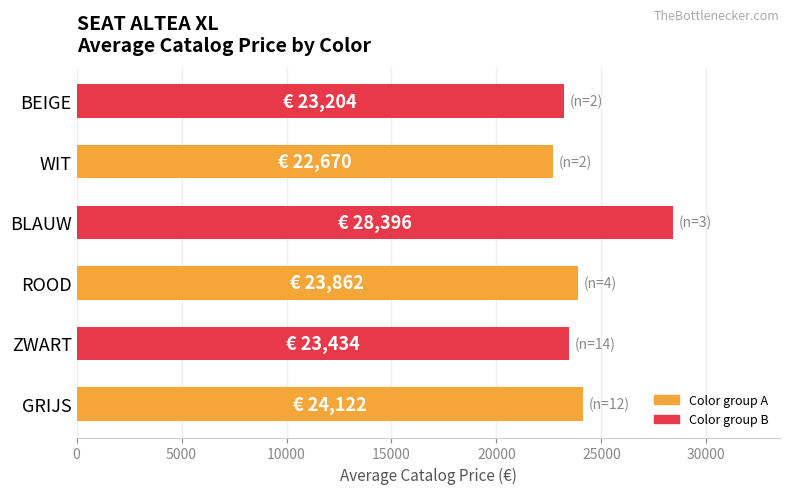

What is the difference between the maximum and minimum values?

5726